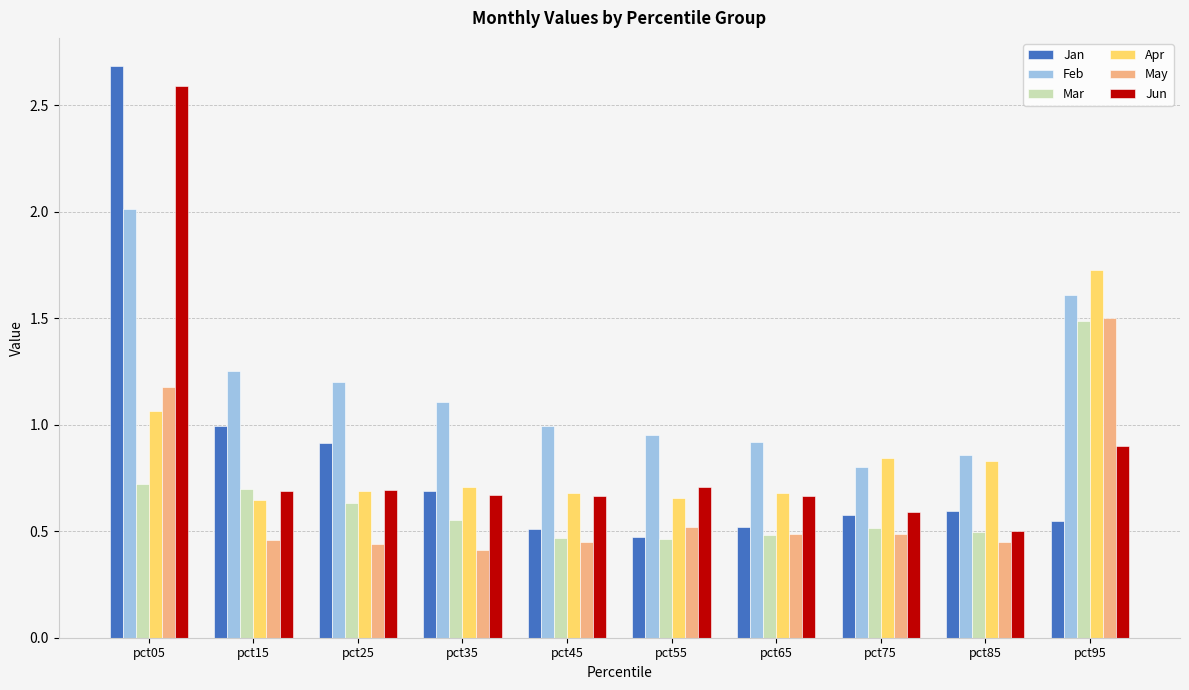

What is the total value across all series at pct05?

10.3